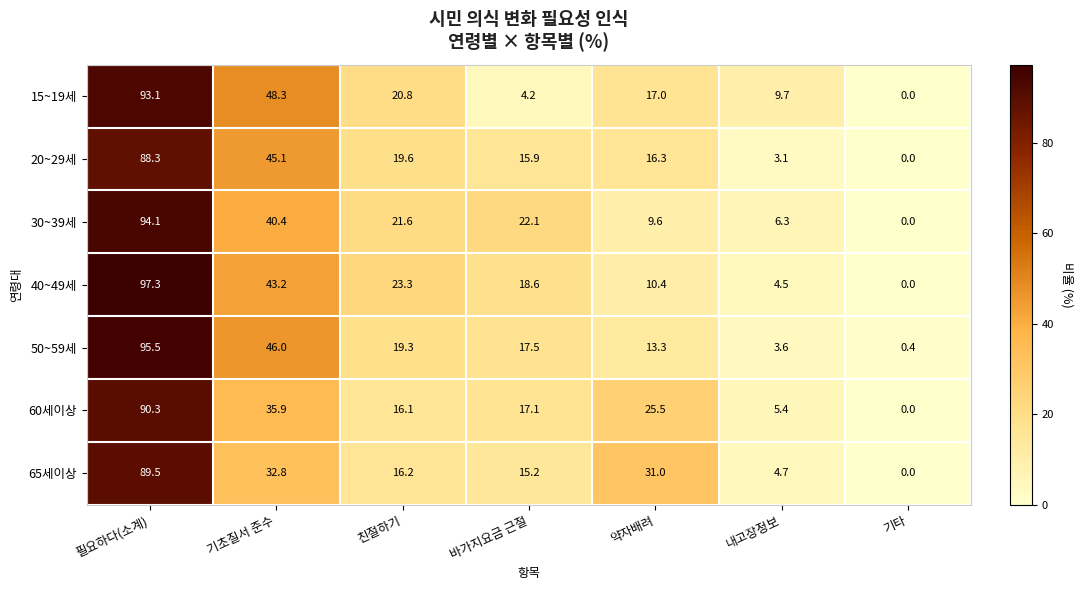

How many distinct data groups are displayed?

7